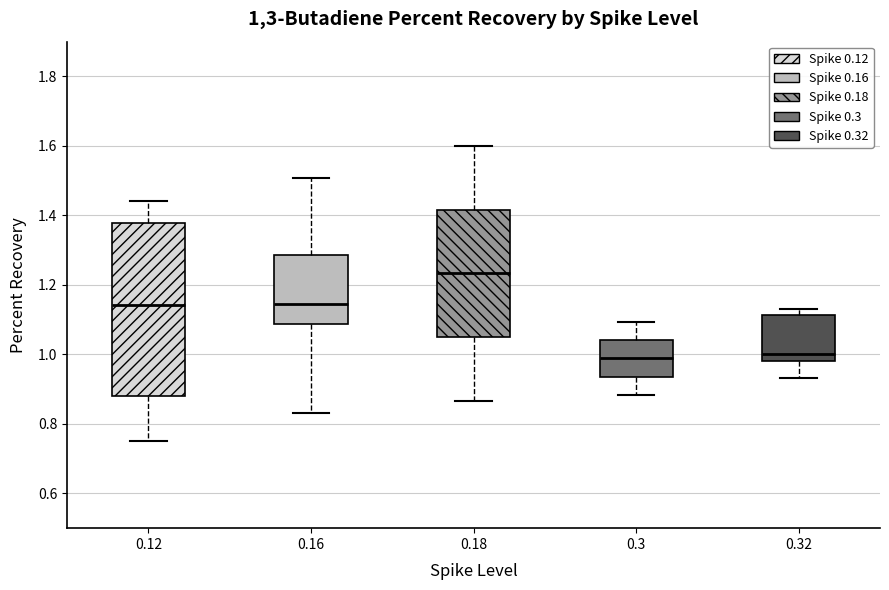

Which box is the tallest, from its lower edge to its upper edge?

0.12